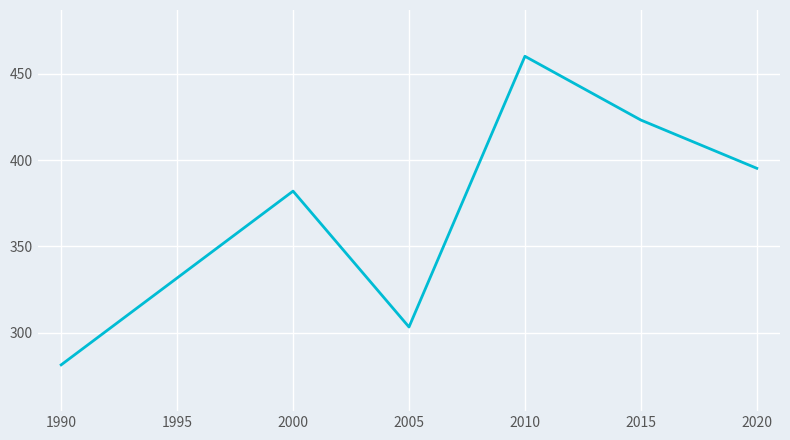

Reading left to right, list all the values displayed in this chart.

281.5	382.0	303.4	460.0	423.1	395.2